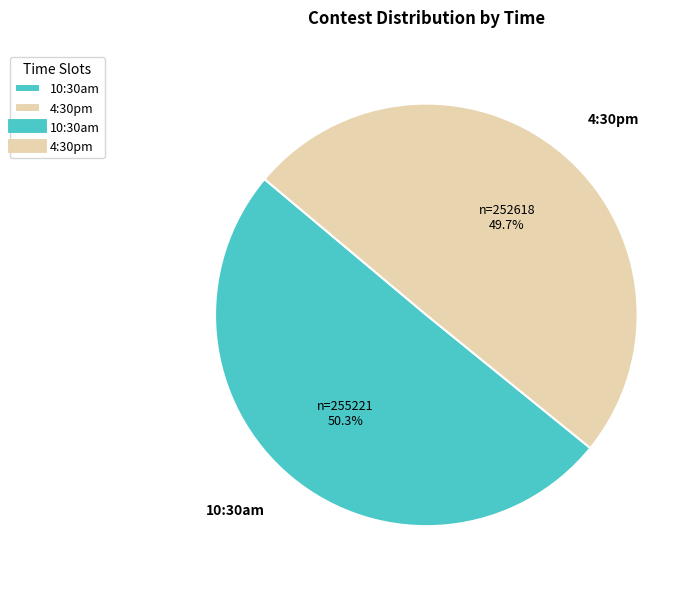

Which category has the smallest portion of the pie?

4:30pm